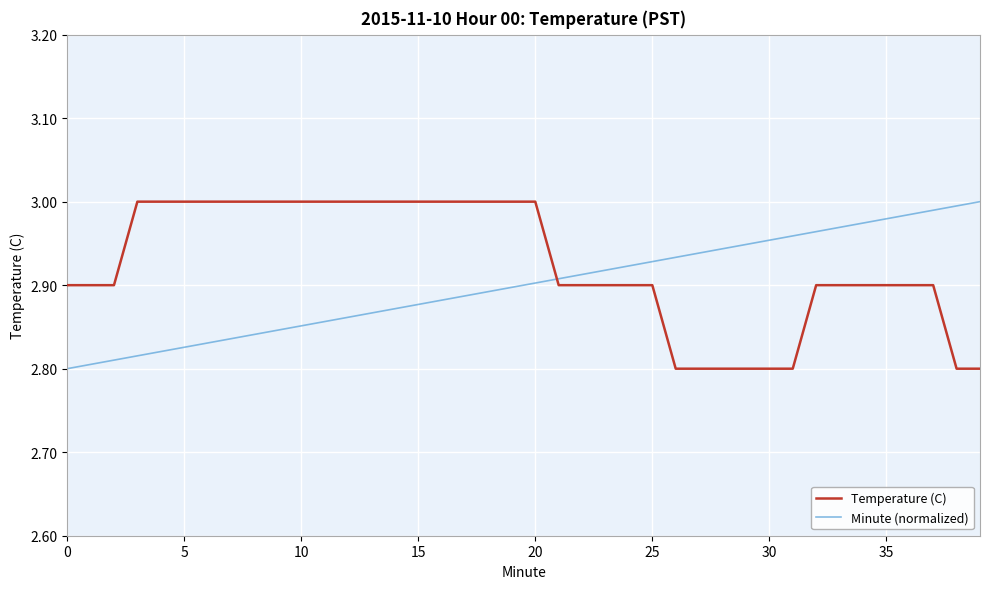

True or false: Temperature (C) and Minute (normalized) intersect in this chart.

True